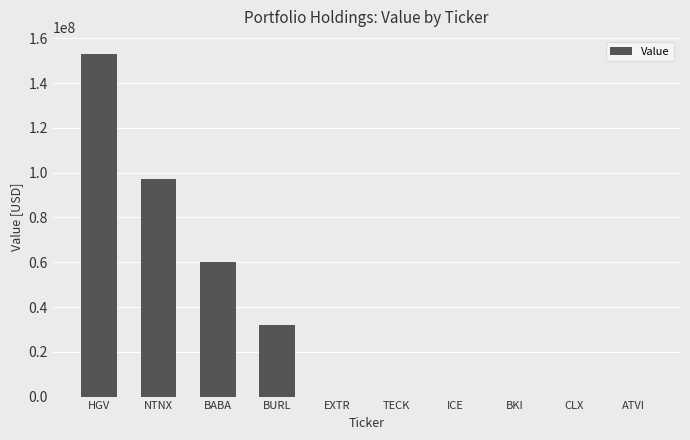

What is the change in value from HGV to BURL?

-120878993